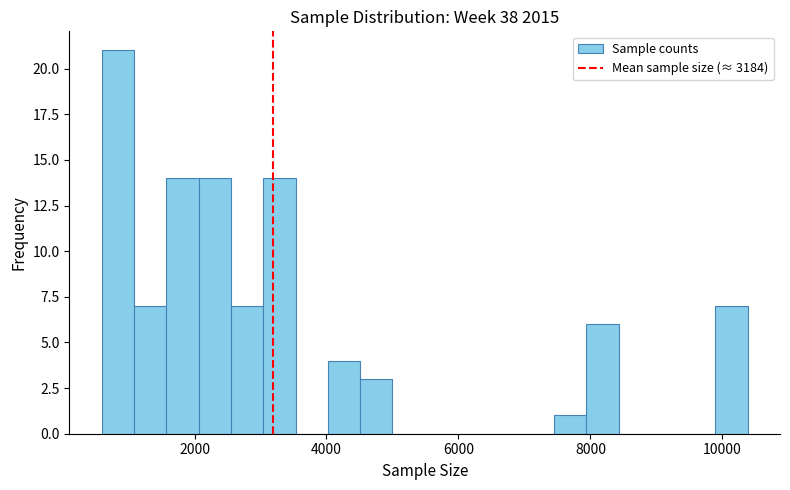

Around what value on the x-axis is the tallest bar? Give the approximate position of its centre, as read against the axis.

800